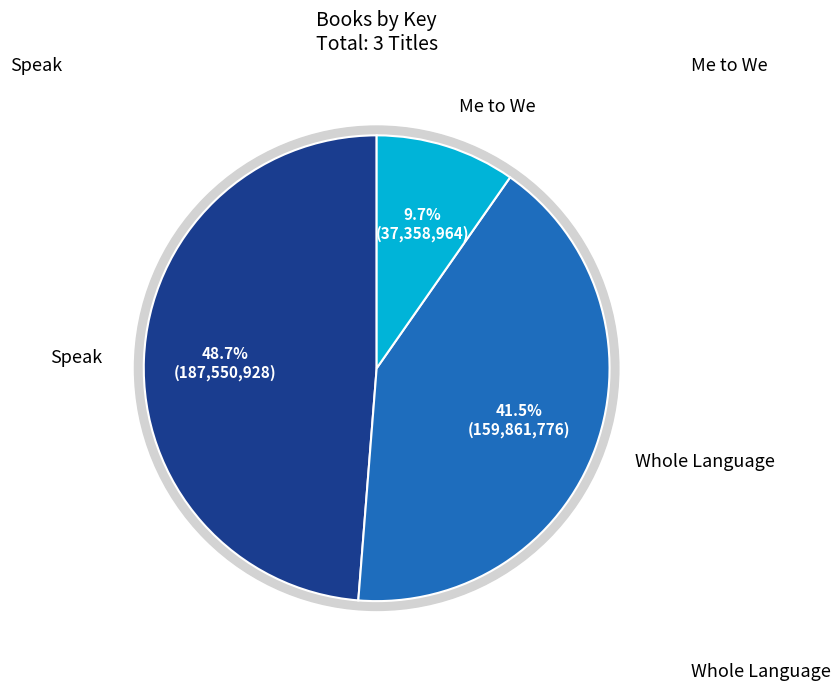

What percentage do Whole Language and Me to We together represent?

51.3%